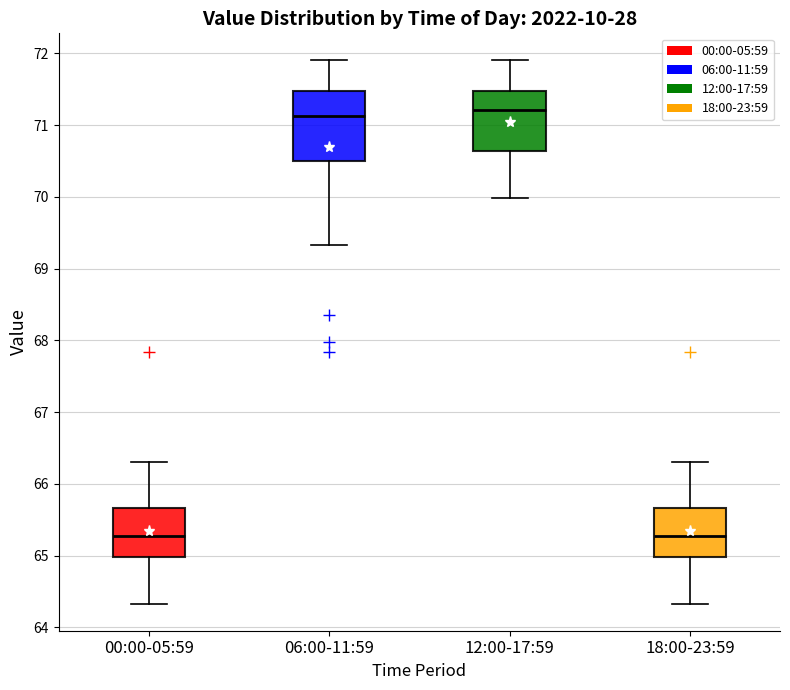

Comparing the boxes themselves (not the whiskers), which one is the tallest?

06:00-11:59